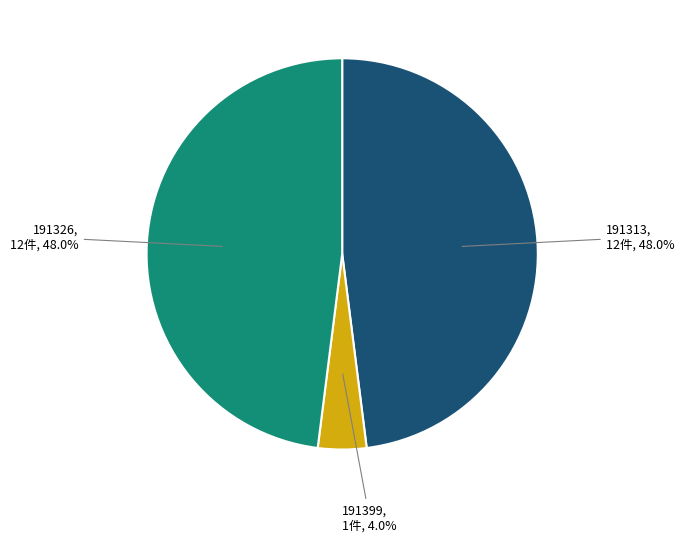

What is the smallest slice in the pie chart?

191399